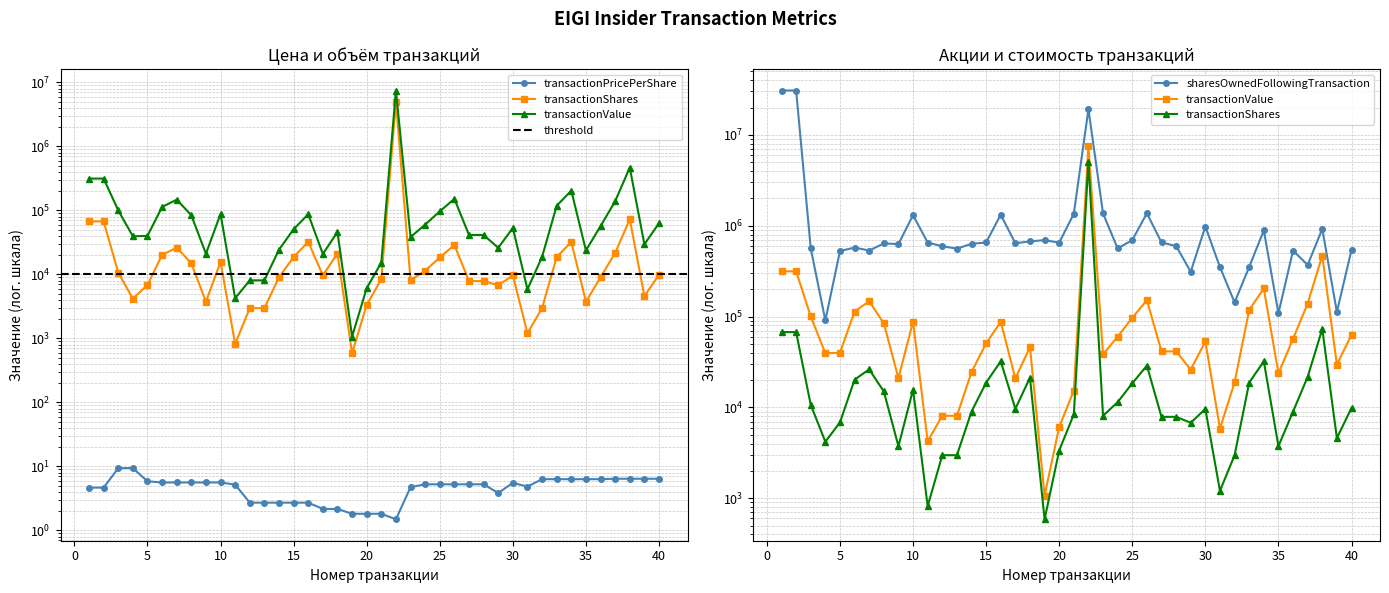

Reading right to left, extract all data points from this chart.

transactionPricePerShare: 40=6.4	39=6.4	38=6.4	37=6.4	36=6.3	35=6.3	34=6.3	33=6.3	32=6.3	31=4.8	30=5.5	29=3.8	28=5.3	27=5.3	26=5.3	25=5.3	24=5.3	23=4.7	22=1.5	21=1.8	20=1.8	19=1.8	18=2.2	17=2.2	16=2.7	15=2.7	14=2.7	13=2.7	12=2.7	11=5.2	10=5.6	9=5.6	8=5.6	7=5.6	6=5.6	5=5.8	4=9.4	3=9.4	2=4.7	1=4.7
transactionShares: 40=9863.0	39=4603.0	38=73008.0	37=21697.0	36=9002.0	35=3751.0	34=32256.0	33=18754.0	32=2982.0	31=1209.0	30=9637.0	29=6787.0	28=7882.0	27=7881.0	26=28862.0	25=18435.0	24=11446.0	23=8095.0	22=5020681.0	21=8397.0	20=3359.0	19=588.0	18=21257.0	17=9663.0	16=32256.0	15=18754.0	14=9002.0	13=2982.0	12=2982.0	11=819.0	10=15695.0	9=3751.0	8=15003.0	7=26255.0	6=20230.0	5=6847.0	4=4193.0	3=10679.0	2=67546.0	1=67546.0
transactionValue: 40=63320.0	39=29551.0	38=468711.0	37=139295.0	36=56901.0	35=23710.0	34=203887.0	33=118542.0	32=18849.0	31=5852.0	30=53348.0	29=26063.0	28=41439.0	27=41434.0	26=151739.0	25=96920.0	24=60176.0	23=38359.0	22=7494193.0	21=15288.0	20=6115.0	19=1071.0	18=46026.0	17=20922.0	16=87530.0	15=50891.0	14=24428.0	13=8092.0	12=8092.0	11=4251.0	10=88162.0	9=21070.0	8=84275.0	7=147480.0	6=113636.0	5=40050.0	4=39498.0	3=100383.0	2=315049.0	1=315049.0
sharesOwnedFollowingTransaction: 40=540860.0	39=112555.0	38=922324.0	37=370302.0	36=531858.0	35=108804.0	34=890068.0	33=351548.0	32=143154.0	31=350339.0	30=980431.0	29=311367.0	28=597838.0	27=654019.0	26=1371737.0	25=694509.0	24=562526.0	23=1363642.0	22=19165438.0	21=1355245.0	20=650660.0	19=693921.0	18=672664.0	17=640997.0	16=1322989.0	15=653910.0	14=631995.0	13=559544.0	12=594856.0	11=653091.0	10=1307294.0	9=628244.0	8=638088.0	7=533289.0	6=574626.0	5=526442.0	4=90828.0	3=563947.0	2=30764707.0	1=30764707.0